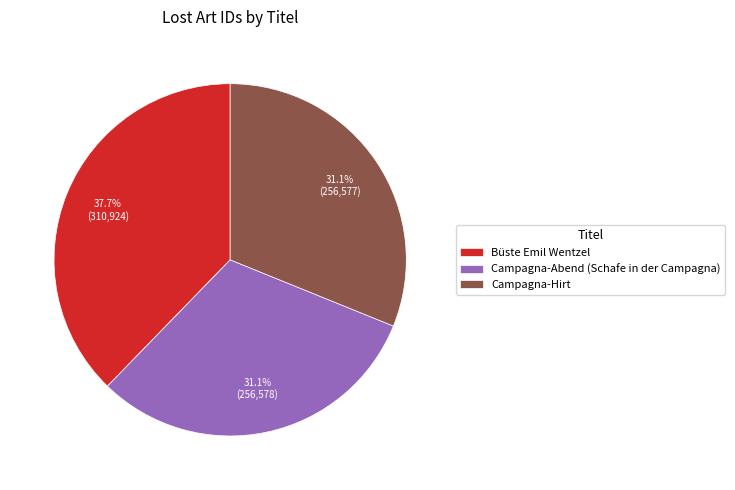

Which slice is the largest?

Büste Emil Wentzel